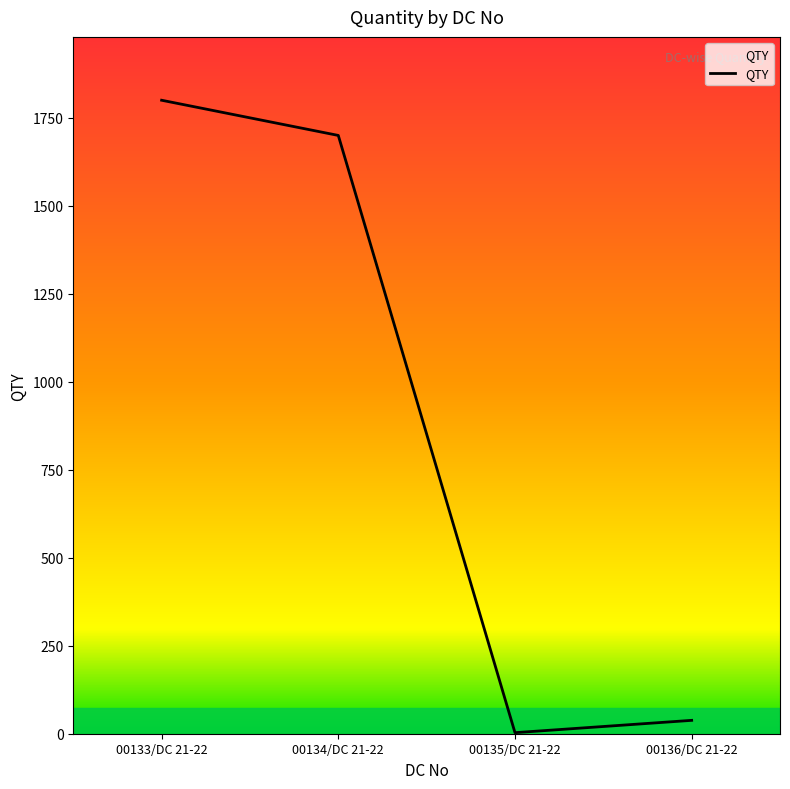

At which category does the chart reach its peak across all series?

00133/DC 21-22